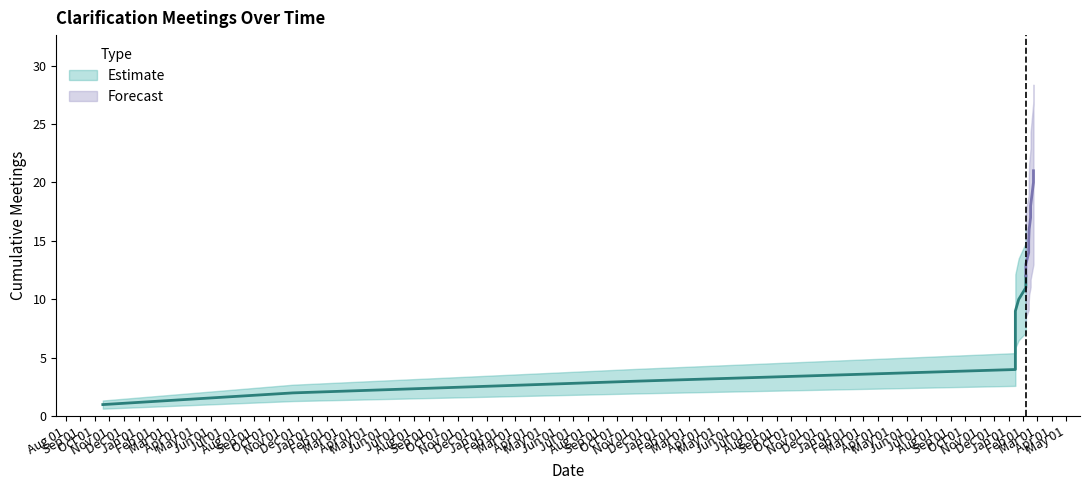

Between 10 and 18, which is larger?

18